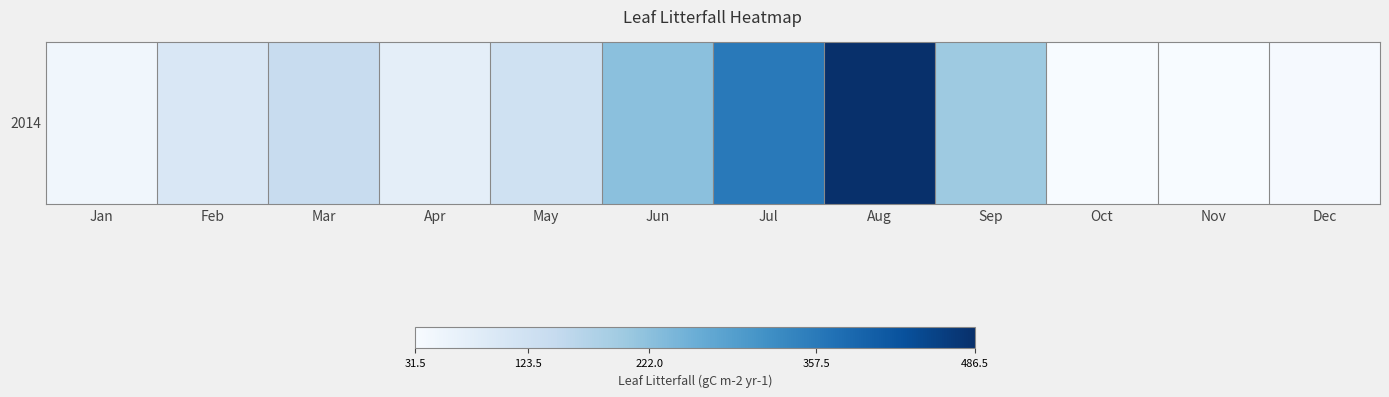

How many values exceed 123?

6